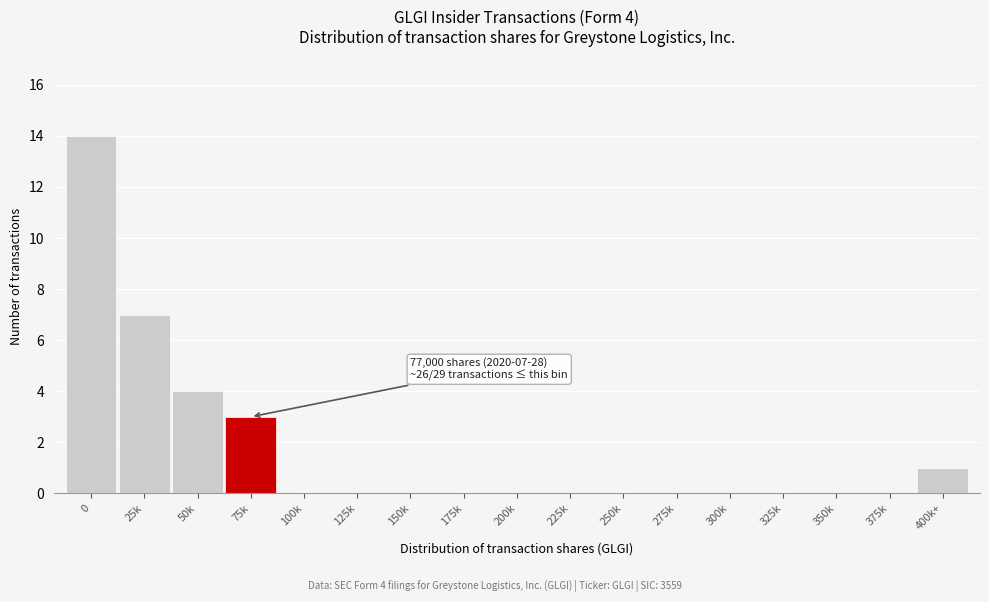

Reading right to left, transcribe all the data shown in this chart.

400k+=1	375k=0	350k=0	325k=0	300k=0	275k=0	250k=0	225k=0	200k=0	175k=0	150k=0	125k=0	100k=0	75k=3	50k=4	25k=7	0=14